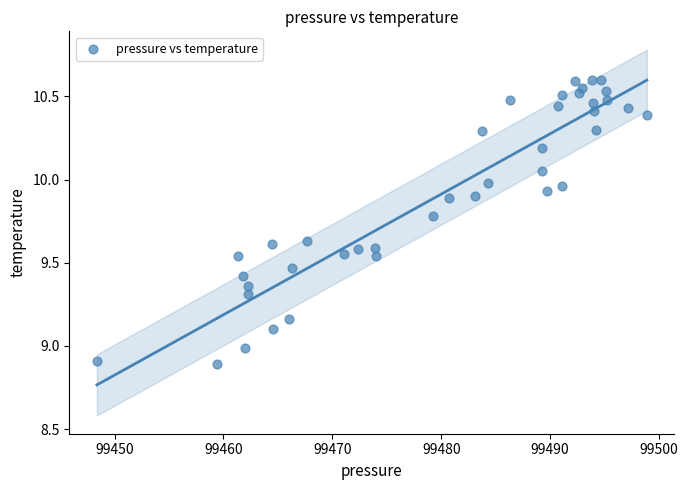

What is the range of X values (max minus min)?

50.5